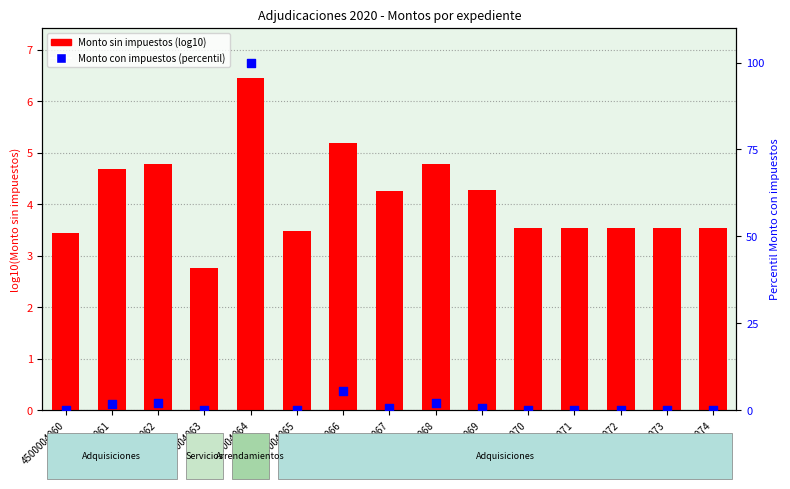

What is the total value across all series at 4500004067?

4.9